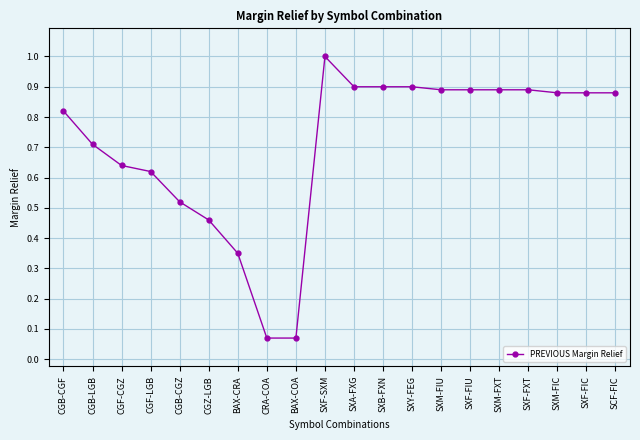

The value at CGB-CGZ is 0.7. True or false?

False